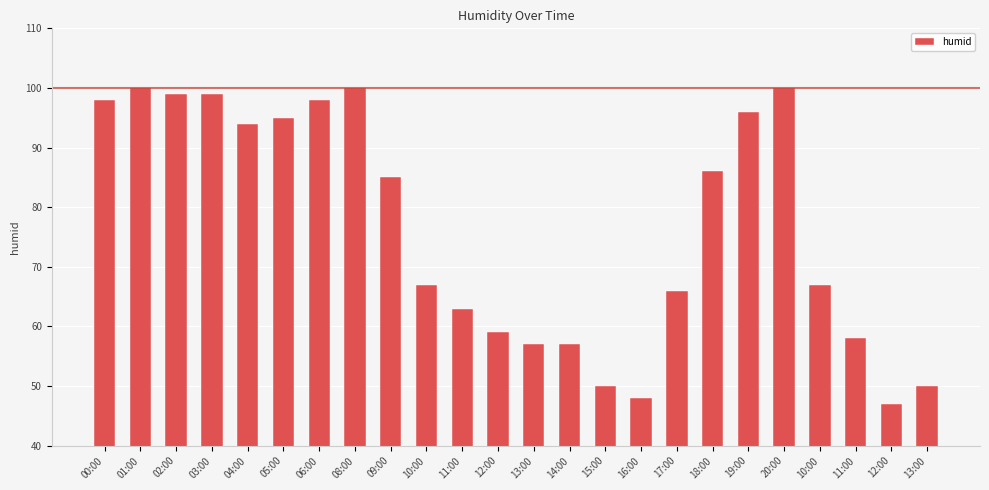

How many data points are less than 85?

12